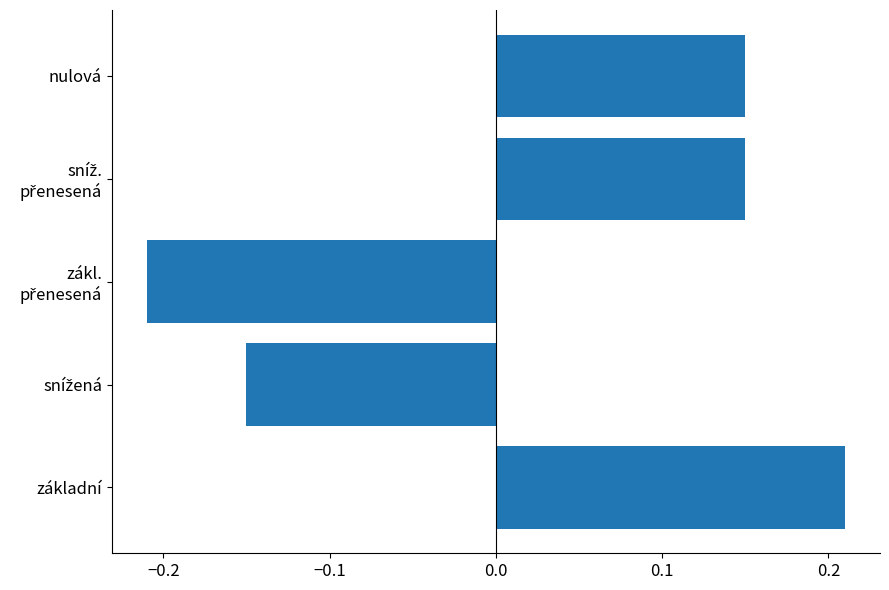

What is the difference between the maximum and minimum values?

0.4